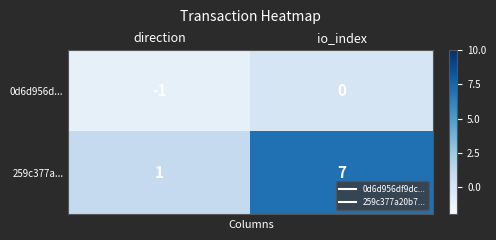

Which series has the largest range (max minus min)?

259c377a...